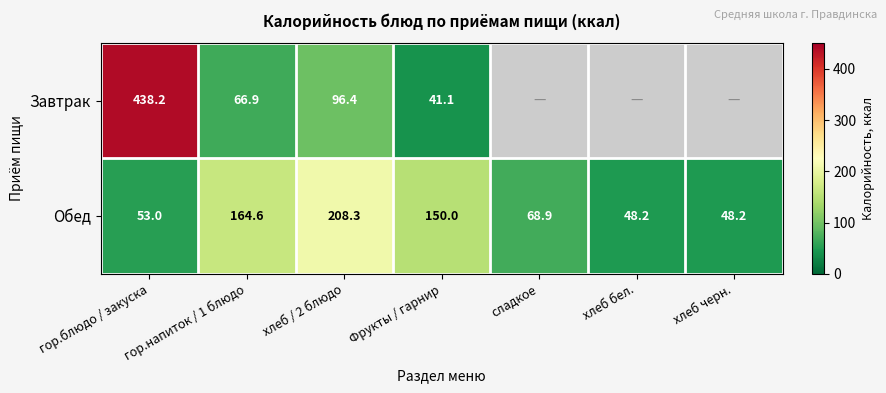

At which label is Обед closest to 128?

Фрукты / гарнир